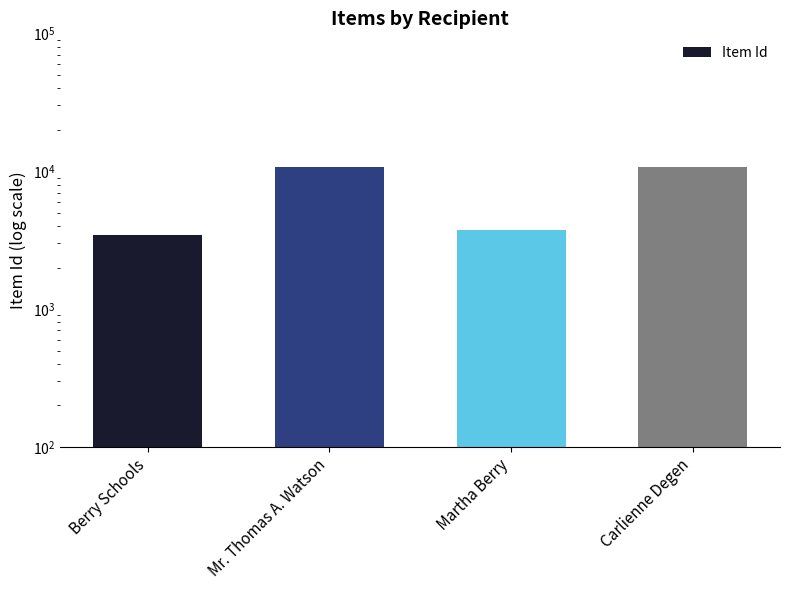

Which category has the lowest value across all series?

Berry Schools